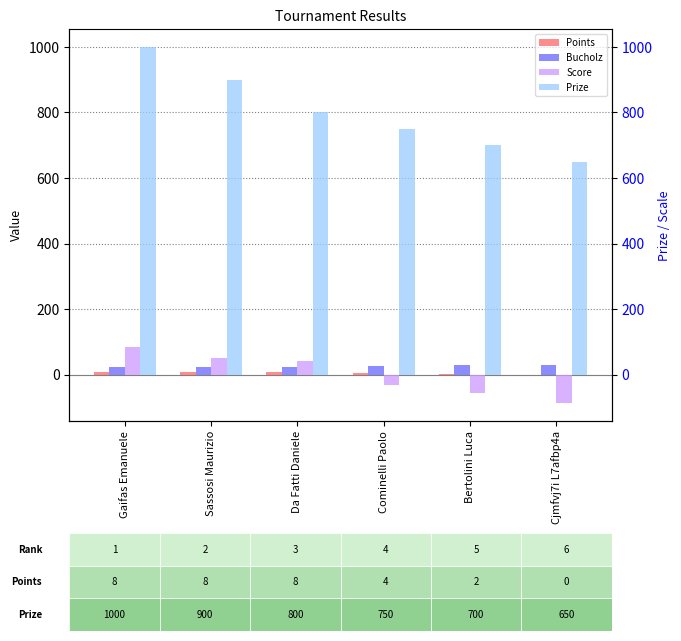

Reading right to left, transcribe all the data shown in this chart.

Points: Cjmfvj7i L7afbp4a=0	Bertolini Luca=2	Cominelli Paolo=4	Da Fatti Daniele=8	Sassosi Maurizio=8	Gaifas Emanuele=8
Bucholz: Cjmfvj7i L7afbp4a=30	Bertolini Luca=28	Cominelli Paolo=26	Da Fatti Daniele=22	Sassosi Maurizio=22	Gaifas Emanuele=22
Score: Cjmfvj7i L7afbp4a=-87	Bertolini Luca=-56	Cominelli Paolo=-33	Da Fatti Daniele=41	Sassosi Maurizio=50	Gaifas Emanuele=85
Prize: Cjmfvj7i L7afbp4a=650	Bertolini Luca=700	Cominelli Paolo=750	Da Fatti Daniele=800	Sassosi Maurizio=900	Gaifas Emanuele=1000